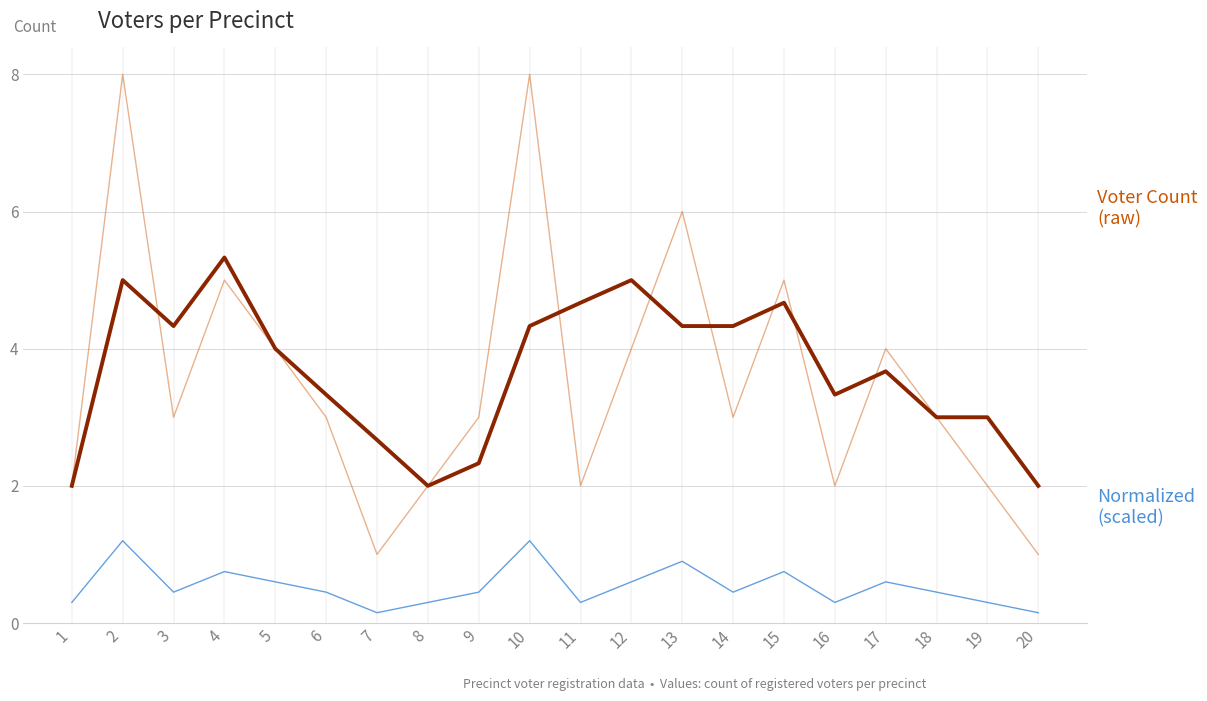

What is the difference between the highest and lowest values at 6?

2.9